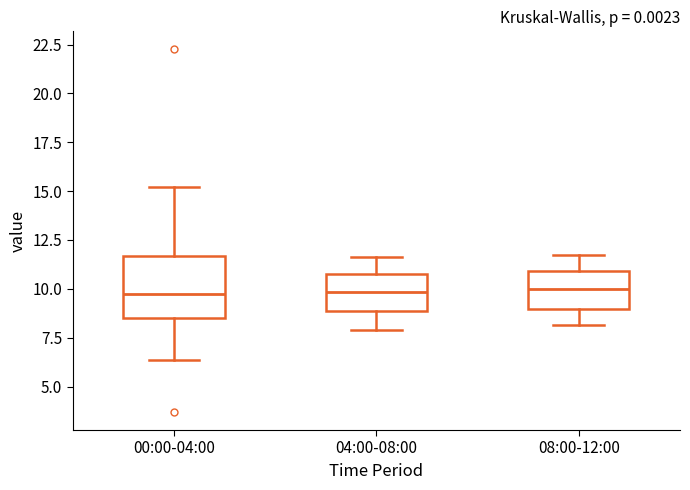

Where is the upper edge of the box for 08:00-12:00 on the y-axis? The values are not printed on the chart, so give them approximately, as read against the axis.

11.0